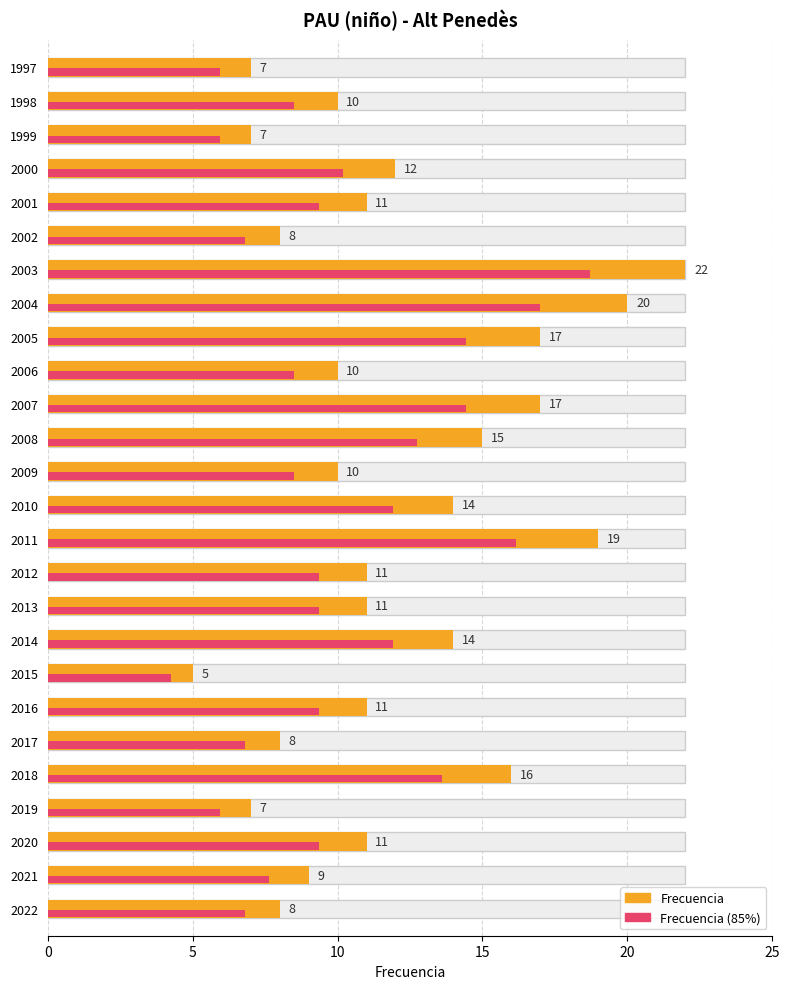

What is the sum of the values at 2012 and 2003?

33